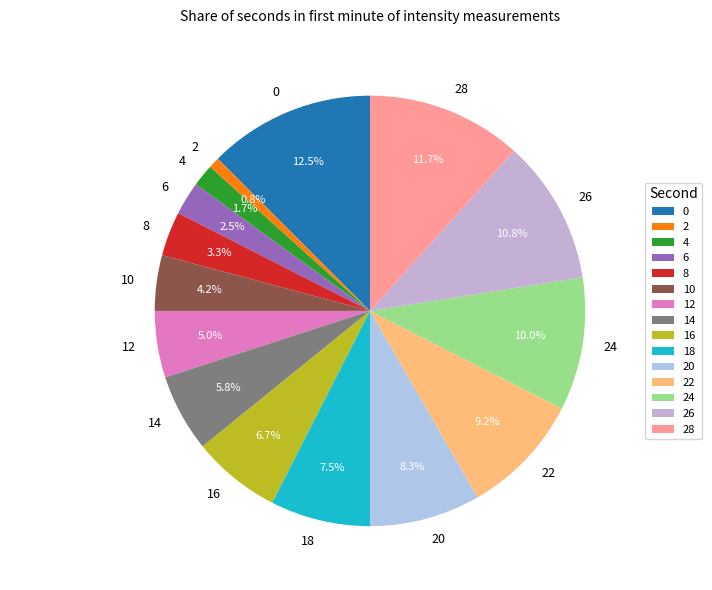

What percentage is the 22 slice, to the nearest percent?

9%